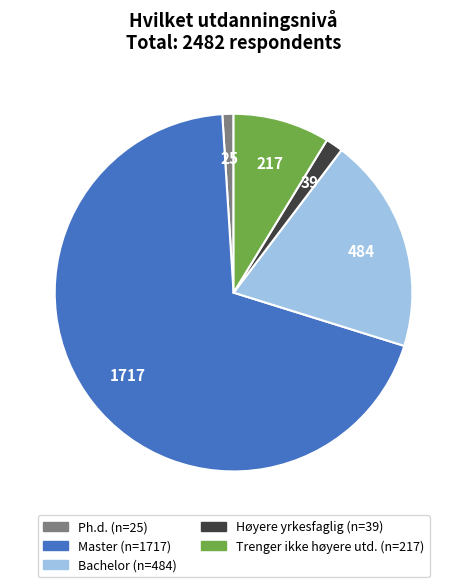

Does any single category account for the majority?

Yes